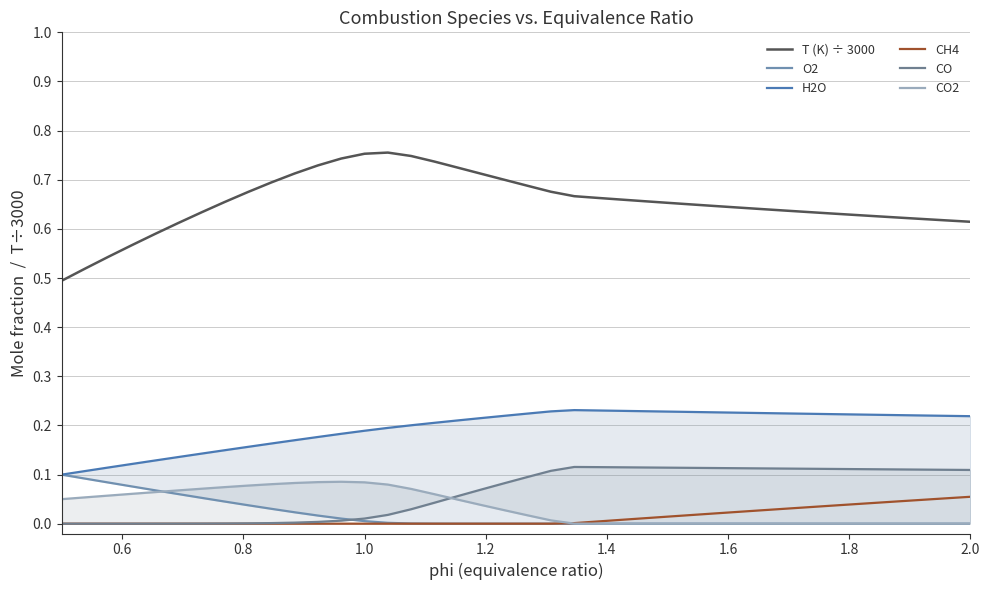

Reading right to left, list all the values displayed in this chart.

T (K) ÷ 3000: 0.6	0.6	0.6	0.6	0.6	0.6	0.6	0.6	0.6	0.6	0.6	0.6	0.6	0.7	0.7	0.7	0.7	0.7	0.7	0.7	0.7	0.7	0.7	0.7	0.7	0.8	0.8	0.7	0.7	0.7	0.7	0.7	0.7	0.6	0.6	0.6	0.6	0.5	0.5	0.5
O2: 0.0	0.0	0.0	0.0	0.0	0.0	0.0	0.0	0.0	0.0	0.0	0.0	0.0	0.0	0.0	0.0	0.0	0.0	0.0	0.0	0.0	0.0	0.0	0.0	0.0	0.0	0.0	0.0	0.0	0.0	0.0	0.0	0.0	0.1	0.1	0.1	0.1	0.1	0.1	0.1
H2O: 0.2	0.2	0.2	0.2	0.2	0.2	0.2	0.2	0.2	0.2	0.2	0.2	0.2	0.2	0.2	0.2	0.2	0.2	0.2	0.2	0.2	0.2	0.2	0.2	0.2	0.2	0.2	0.2	0.2	0.2	0.2	0.2	0.1	0.1	0.1	0.1	0.1	0.1	0.1	0.1
CH4: 0.1	0.1	0.0	0.0	0.0	0.0	0.0	0.0	0.0	0.0	0.0	0.0	0.0	0.0	0.0	0.0	0.0	0.0	0.0	0.0	0.0	0.0	0.0	0.0	0.0	0.0	0.0	0.0	0.0	0.0	0.0	0.0	0.0	0.0	0.0	0.0	0.0	0.0	0.0	0.0
CO: 0.1	0.1	0.1	0.1	0.1	0.1	0.1	0.1	0.1	0.1	0.1	0.1	0.1	0.1	0.1	0.1	0.1	0.1	0.1	0.1	0.1	0.1	0.1	0.0	0.0	0.0	0.0	0.0	0.0	0.0	0.0	0.0	0.0	0.0	0.0	0.0	0.0	0.0	0.0	0.0
CO2: 0.0	0.0	0.0	0.0	0.0	0.0	0.0	0.0	0.0	0.0	0.0	0.0	0.0	0.0	0.0	0.0	0.0	0.0	0.0	0.0	0.0	0.0	0.0	0.1	0.1	0.1	0.1	0.1	0.1	0.1	0.1	0.1	0.1	0.1	0.1	0.1	0.1	0.1	0.1	0.0